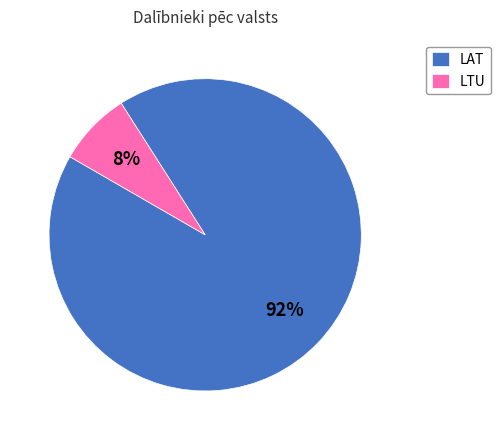

Is the sum of LTU and LAT greater than half?

Yes